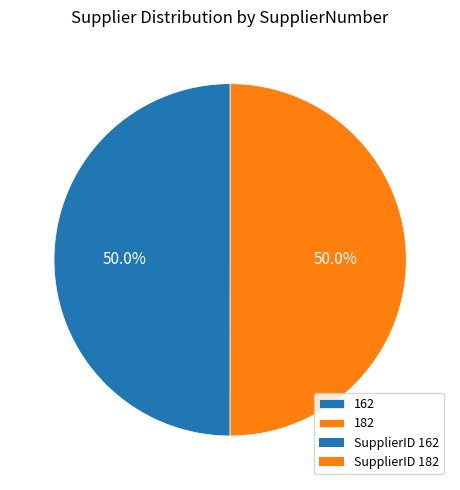

Is the sum of 182 and 162 greater than half?

Yes